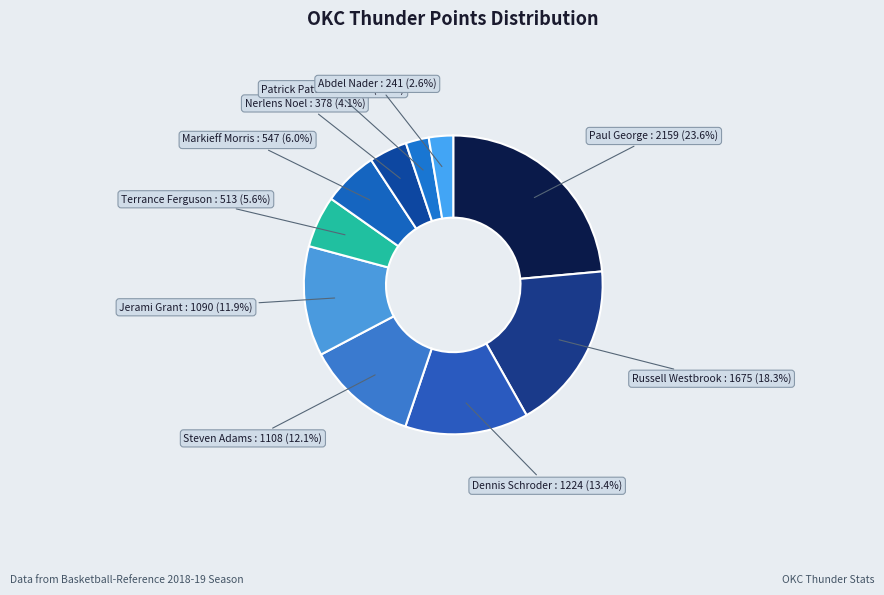

Is it true that Abdel Nader is 3% of the pie?

True